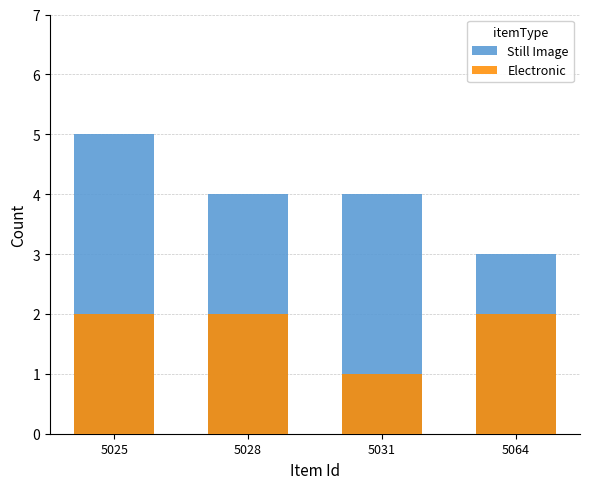

Reading left to right, extract all data points from this chart.

Still Image: 5025=5	5028=4	5031=4	5064=3
Electronic: 5025=2	5028=2	5031=1	5064=2